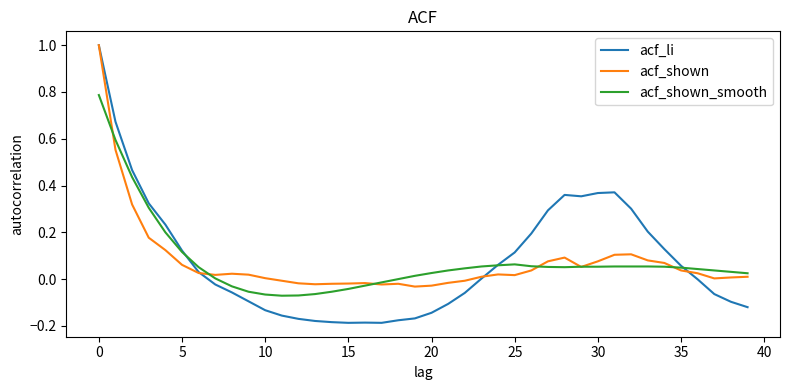

Does the chart have visible grid lines?

No